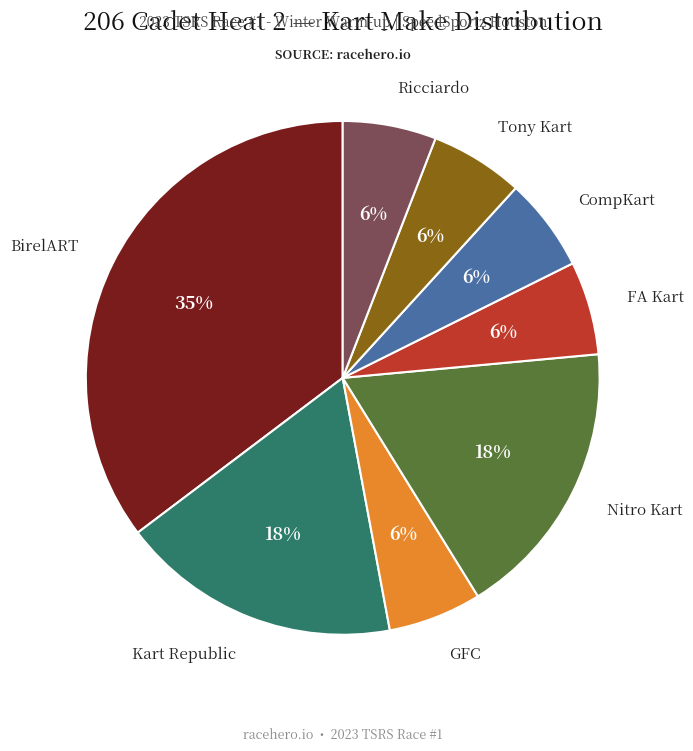

To the nearest percent, what is the average slice percentage?

12%